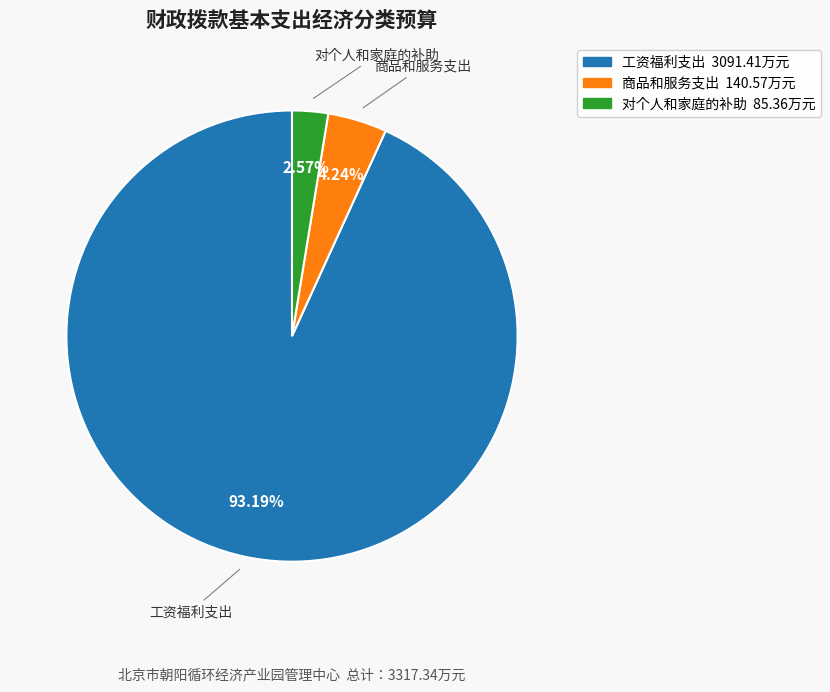

Between 工资福利支出 and 商品和服务支出, which is larger?

工资福利支出